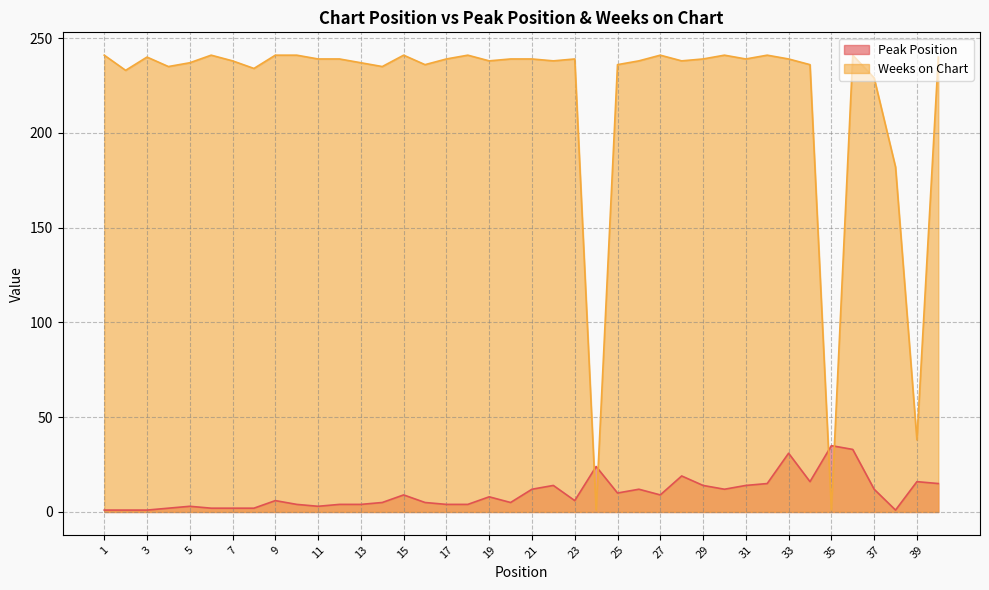

What are all the series names shown in the legend?

Peak Position, Weeks on Chart